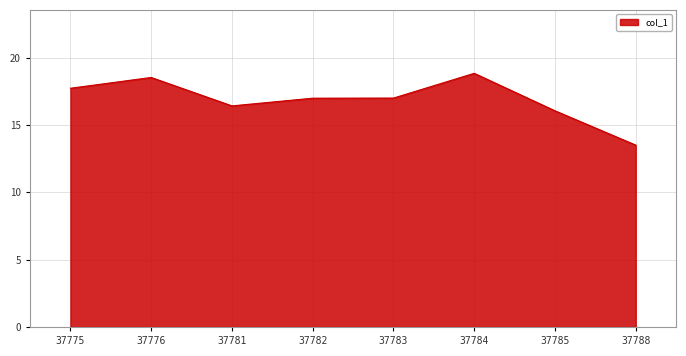

The value at 37781 is 9.4. True or false?

False